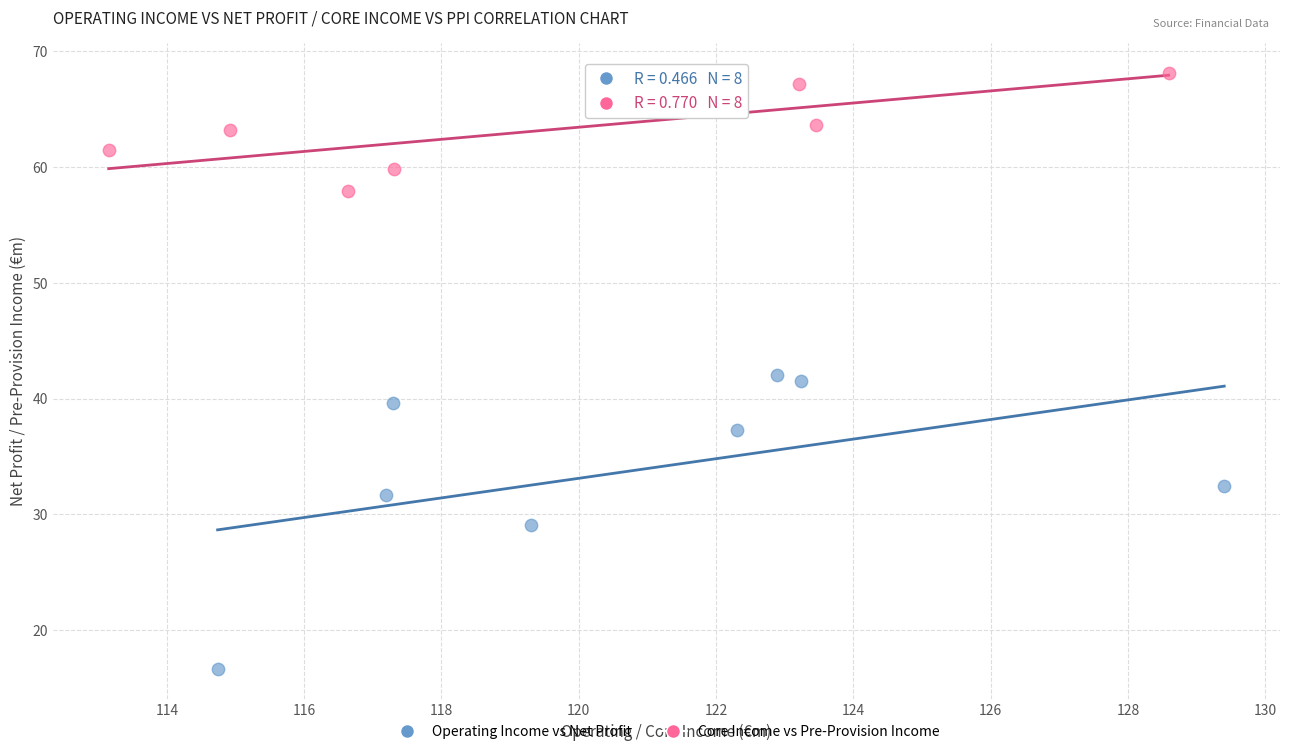

Which series has the widest spread of Y values?

Operating Income vs Net Profit